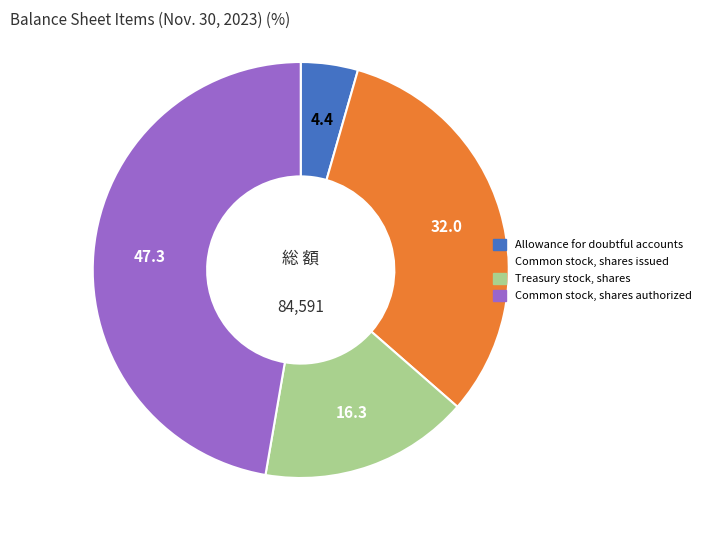

Rank the categories by value from highest to lowest.

Common stock, shares authorized, Common stock, shares issued, Treasury stock, shares, Allowance for doubtful accounts